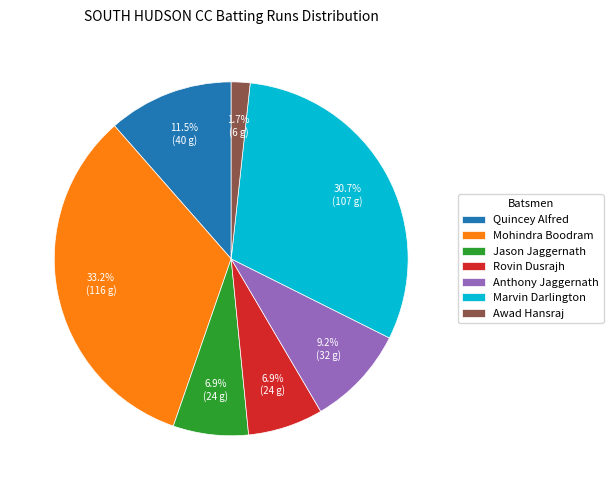

Is Awad Hansraj the majority of the pie?

No